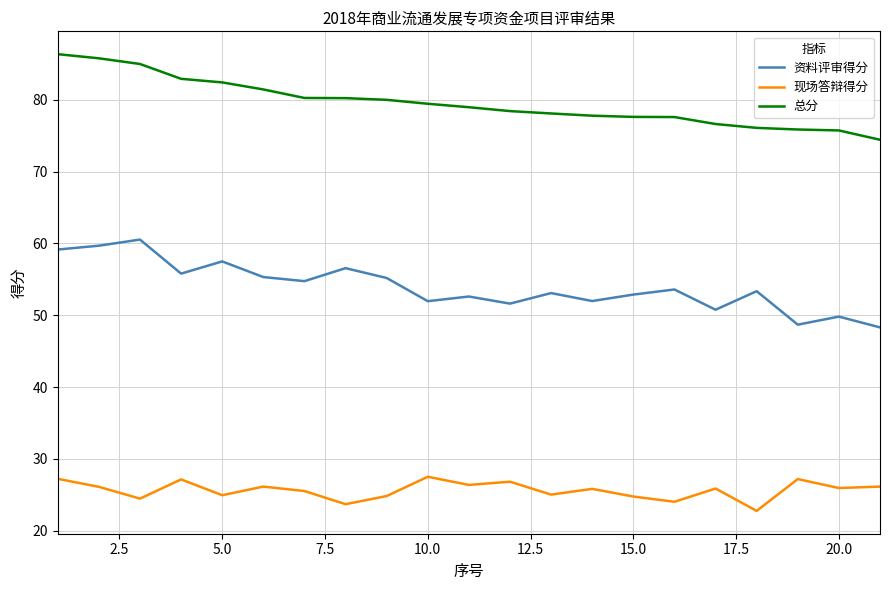

What is the sum of all 资料评审得分 values?

1133.2